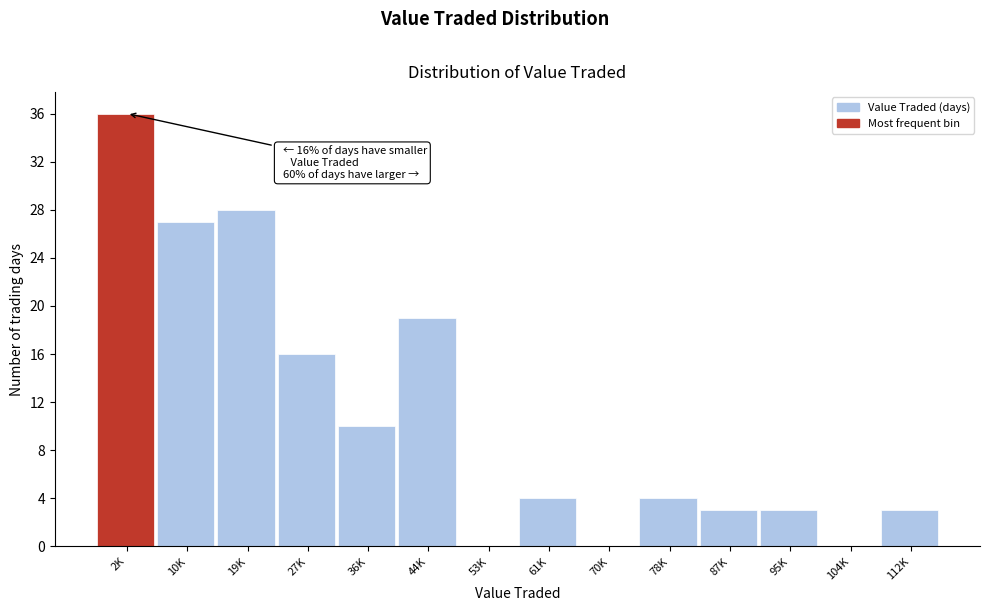

Reading left to right, what are all the values shown in this chart?

2K=36	10K=27	19K=28	27K=16	36K=10	44K=19	53K=0	61K=4	70K=0	78K=4	87K=3	95K=3	104K=0	112K=3